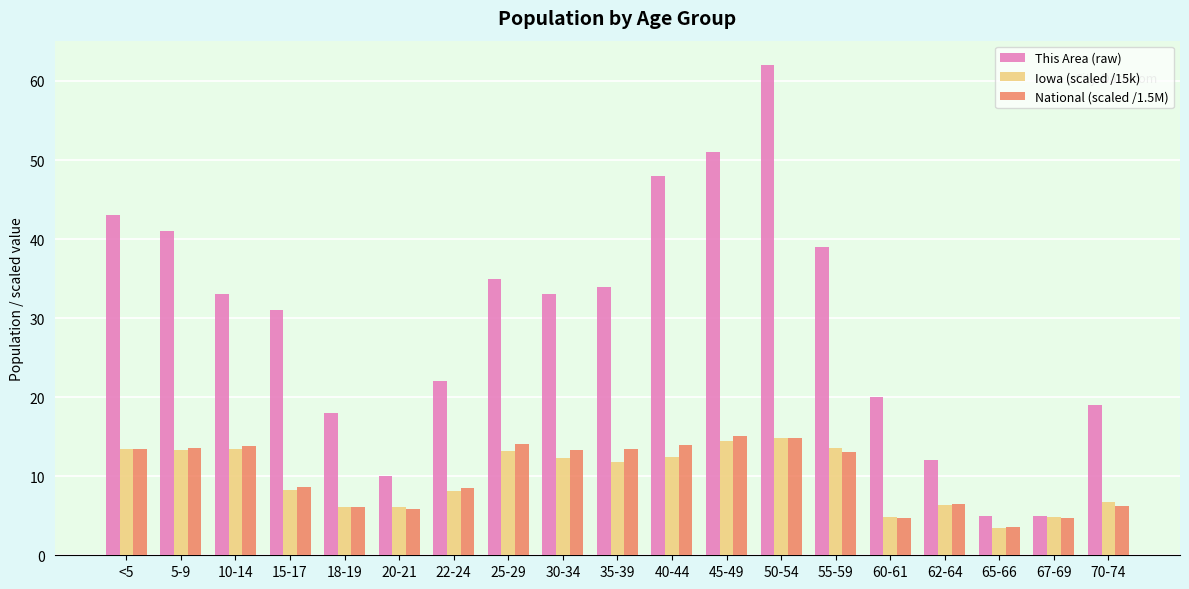

What is the maximum value for This Area (raw)?

62.0